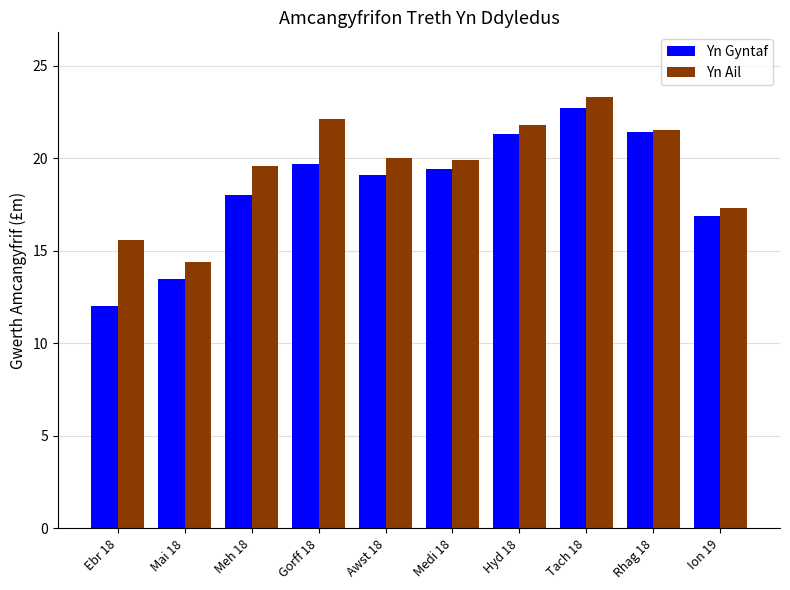

Rank the series by their maximum value, from highest to lowest.

Yn Ail, Yn Gyntaf